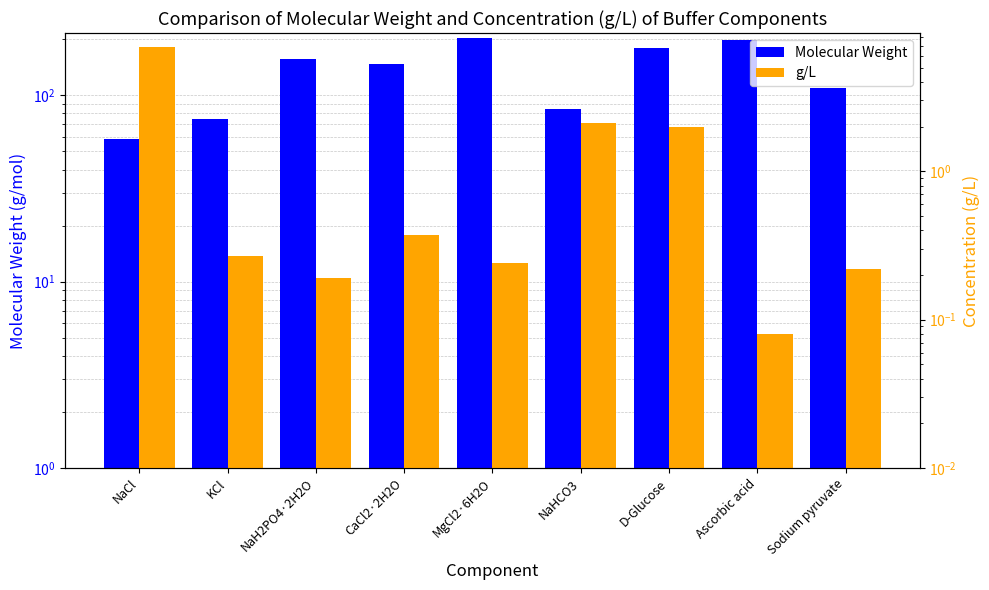

What is the sum of all Molecular Weight values?

1211.1